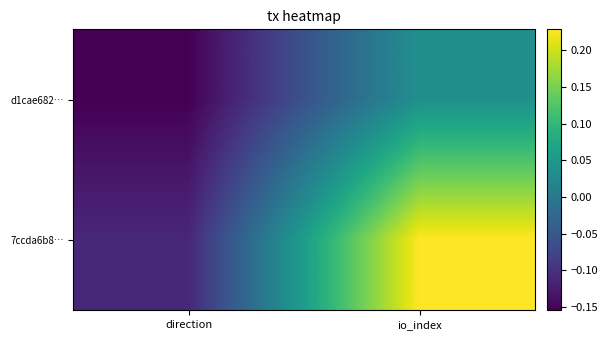

Rank the series by their maximum value, from highest to lowest.

7ccda6b8…, d1cae682…